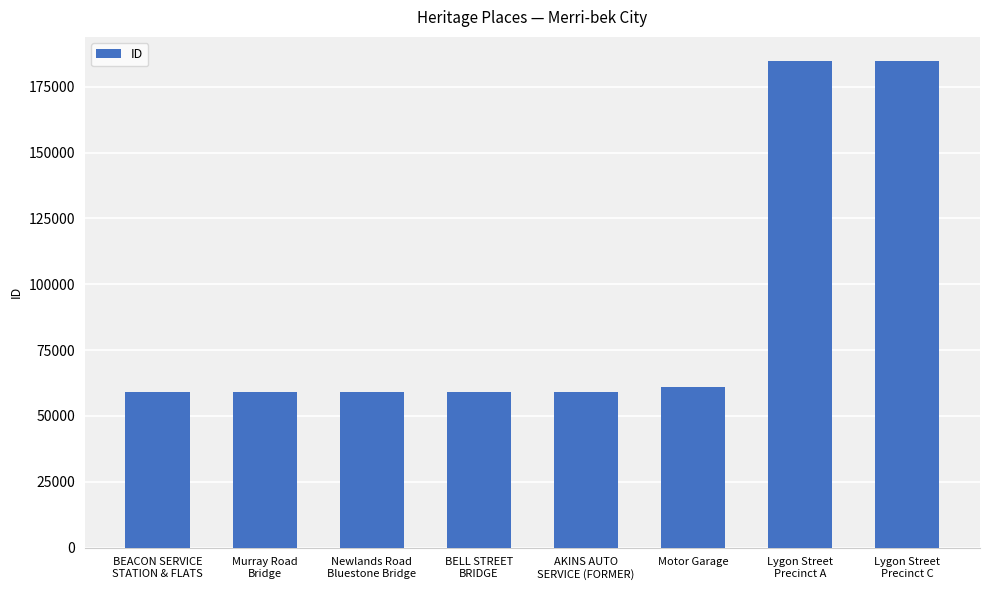

What is the change in value from Murray Road
Bridge to Motor Garage?

+2017